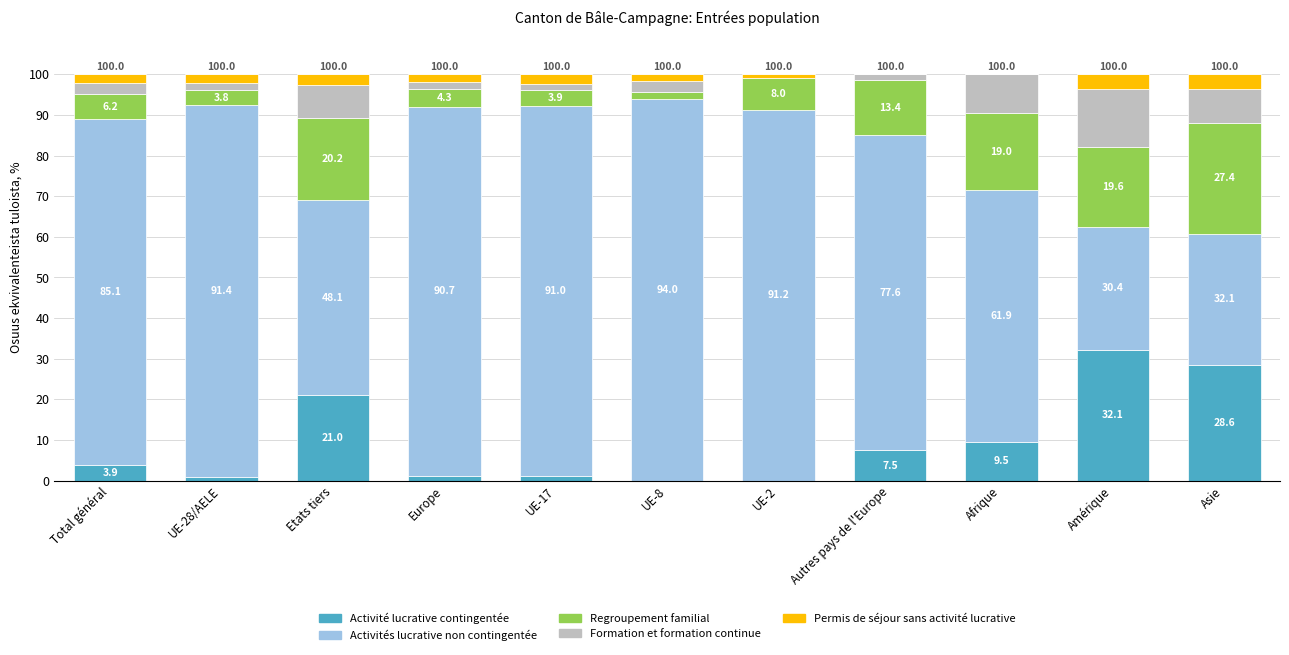

What are all the series names shown in the legend?

Activité lucrative contingentée, Activités lucrative non contingentée, Regroupement familial, Formation et formation continue, Permis de séjour sans activité lucrative